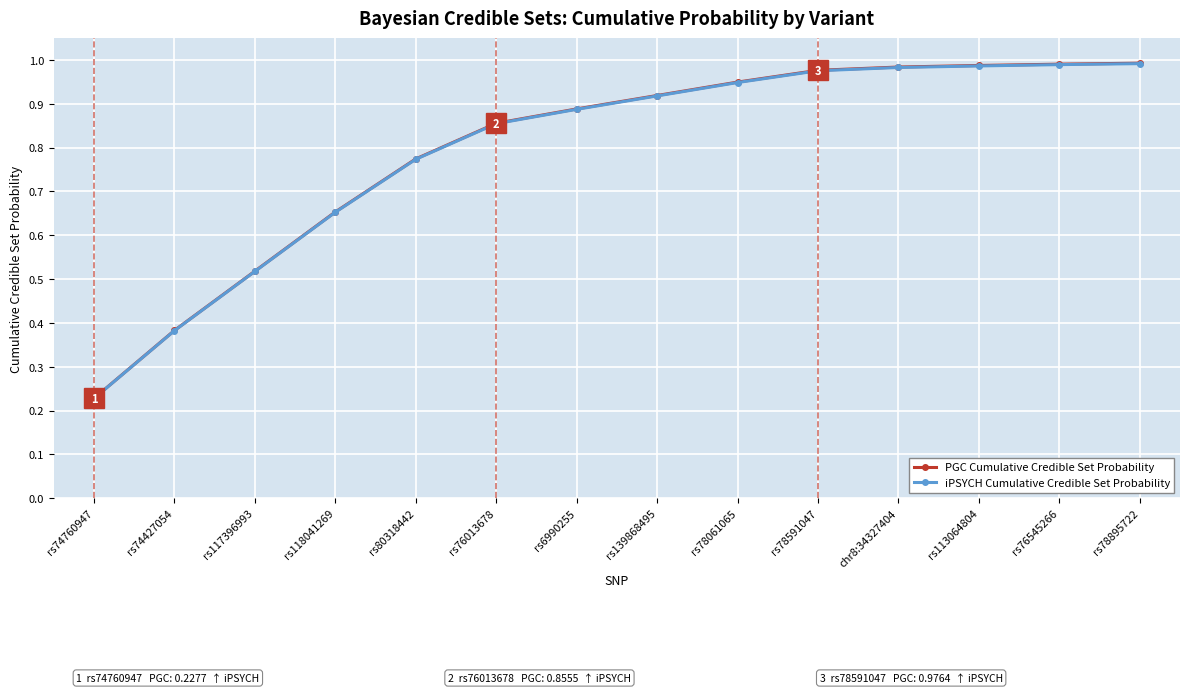

At which category does the chart reach its minimum across all series?

rs74760947